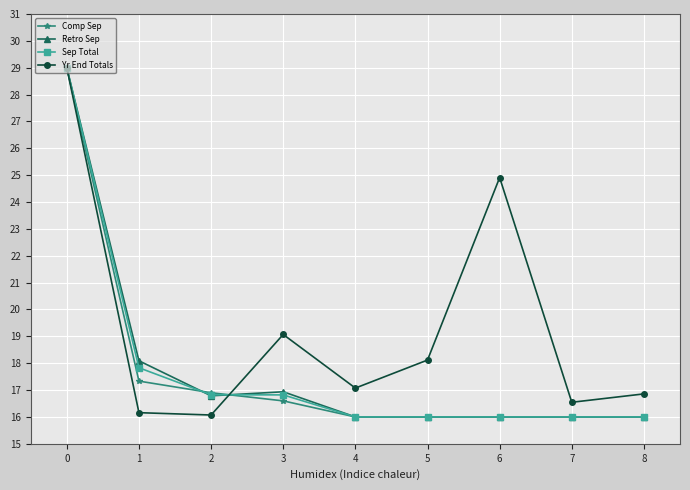

What is the value of the Sep Total point at the 8th from the left?

16.0